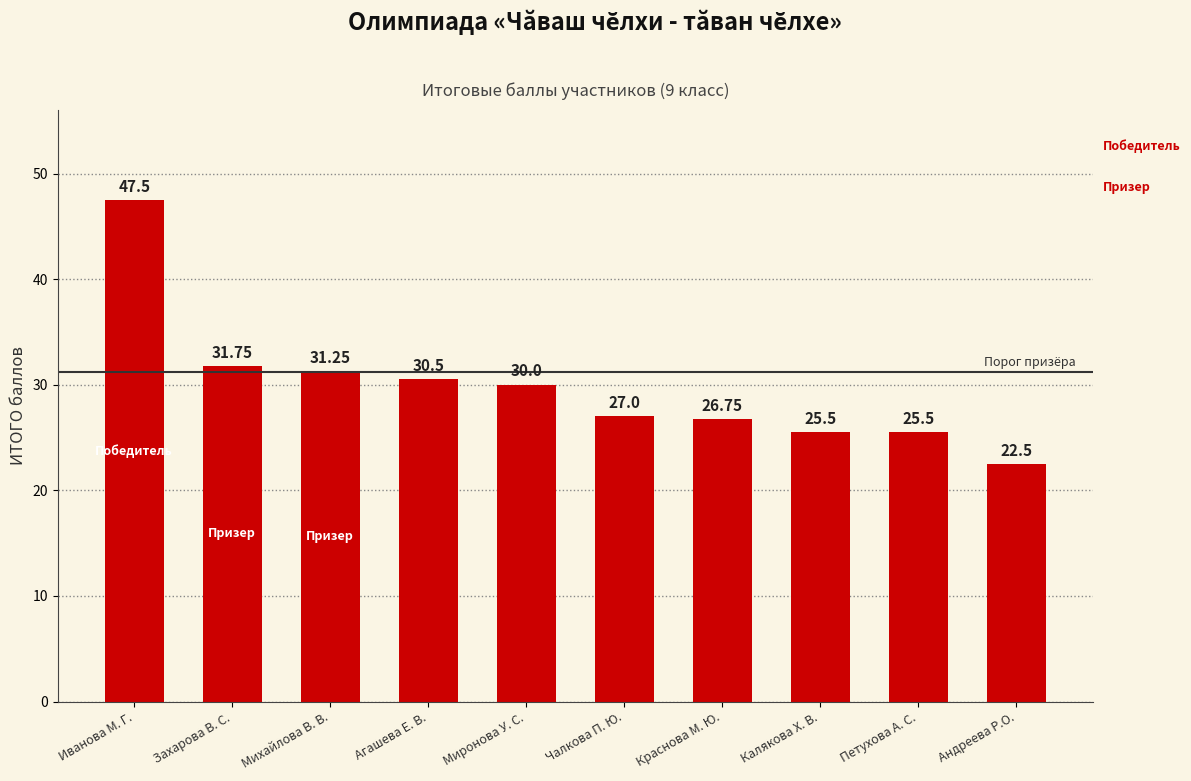

Where is the data nearest to the value 35?

Захарова В. С.